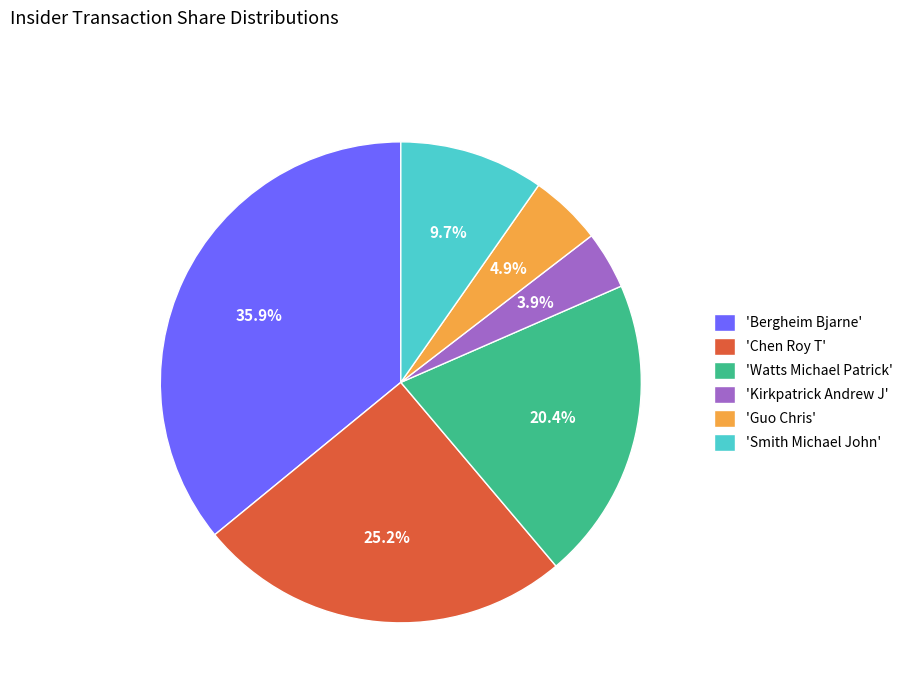

Do 'Smith Michael John' and 'Chen Roy T' together represent more than half of the pie?

No